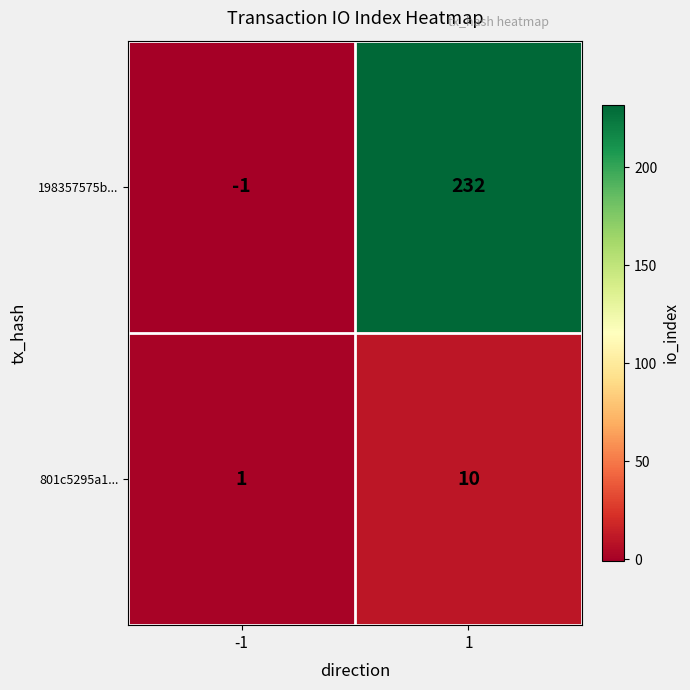

Rank the categories by 801c5295a1... value from highest to lowest.

1, -1